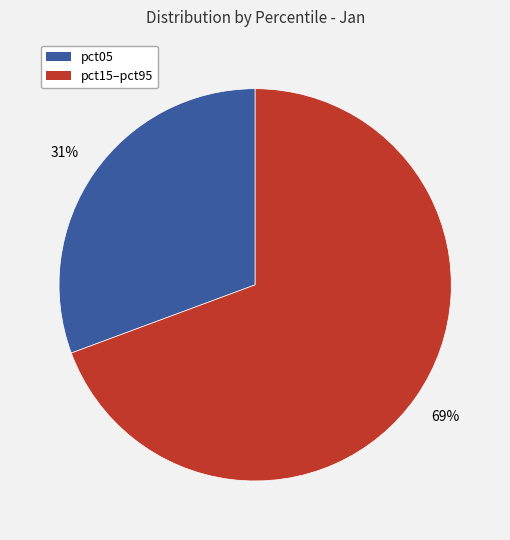

Which slice is the smallest?

pct05